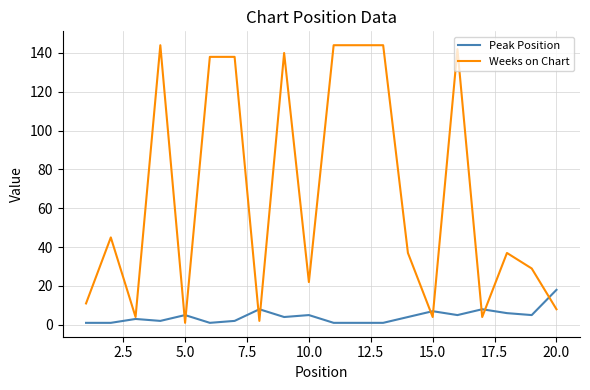

Reading left to right, extract all data points from this chart.

Peak Position: 1	1	3	2	5	1	2	8	4	5	1	1	1	4	7	5	8	6	5	18
Weeks on Chart: 11	45	4	144	1	138	138	2	140	22	144	144	144	37	4	142	4	37	29	8